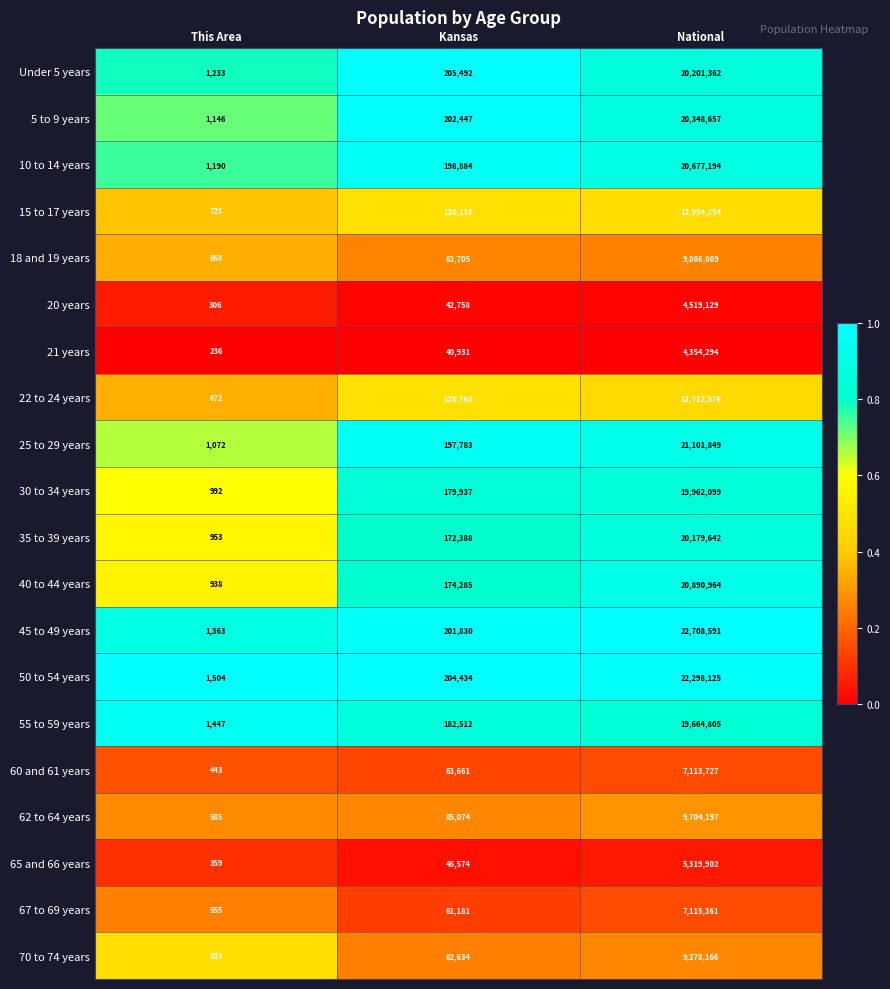

The value of 60 and 61 years at National is 7113727. True or false?

True